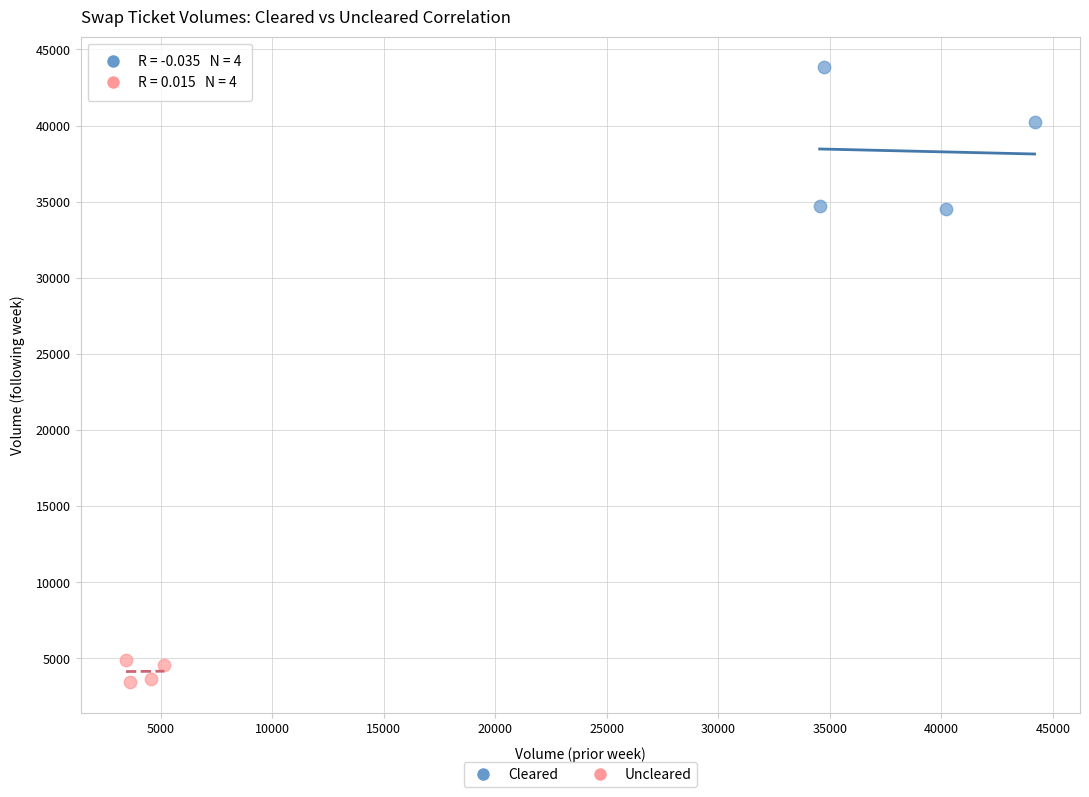

Which series contains the lowest Y value?

Uncleared